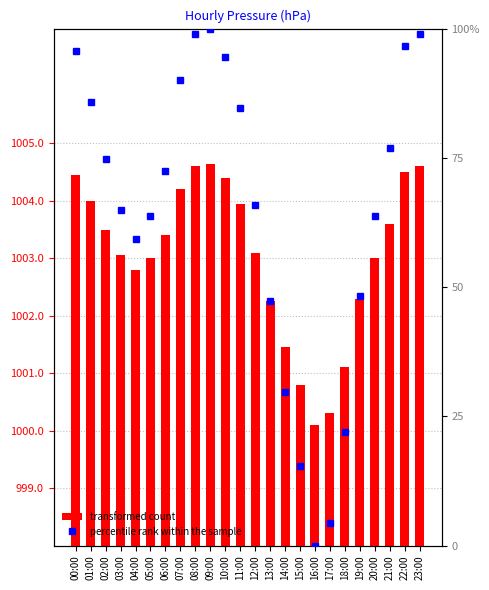

Which series has the largest total across all categories?

press